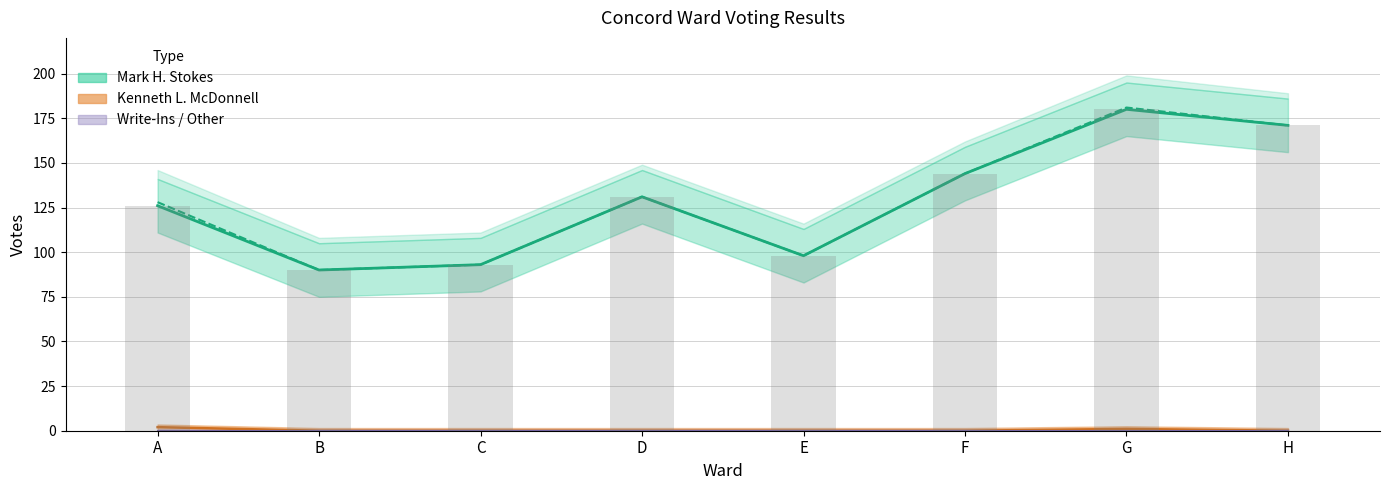

What is the maximum value for Mark H. Stokes?

180